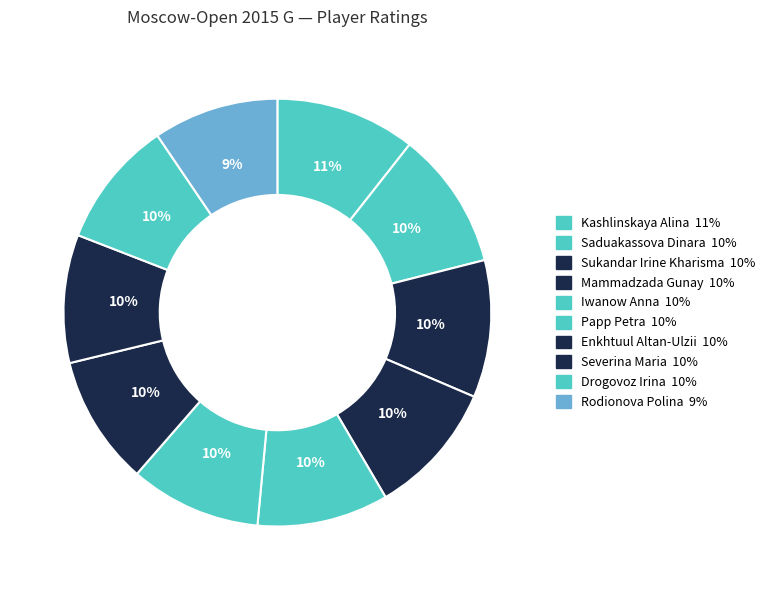

Is there any slice that represents more than half of the pie?

No